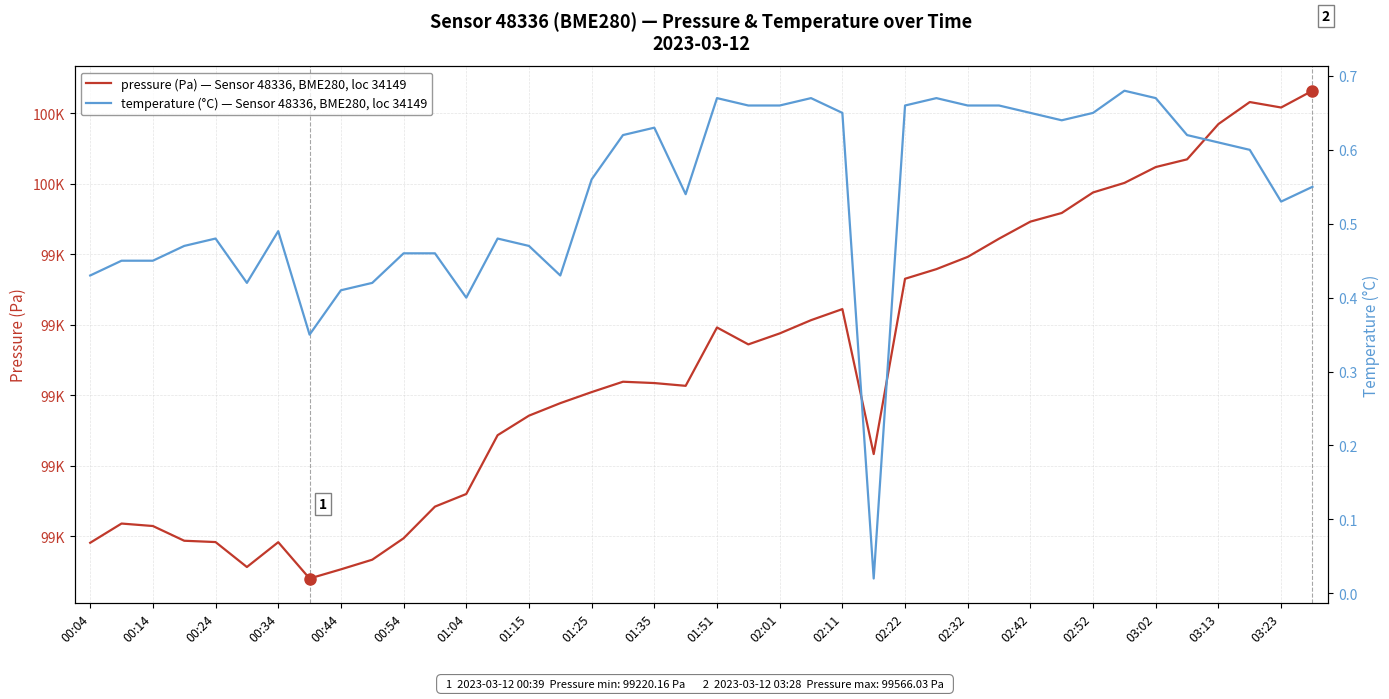

The temperature series shows 0.3 at 01:25. True or false?

False